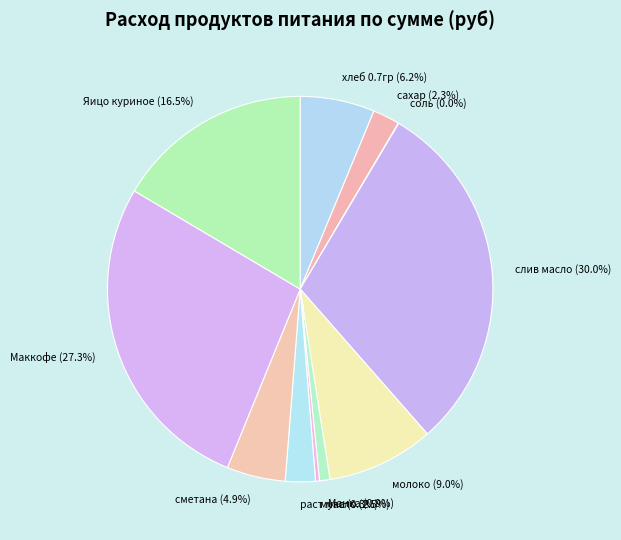

Between Яицо куриное (16.5%) and сметана (4.9%), which is larger?

Яицо куриное (16.5%)